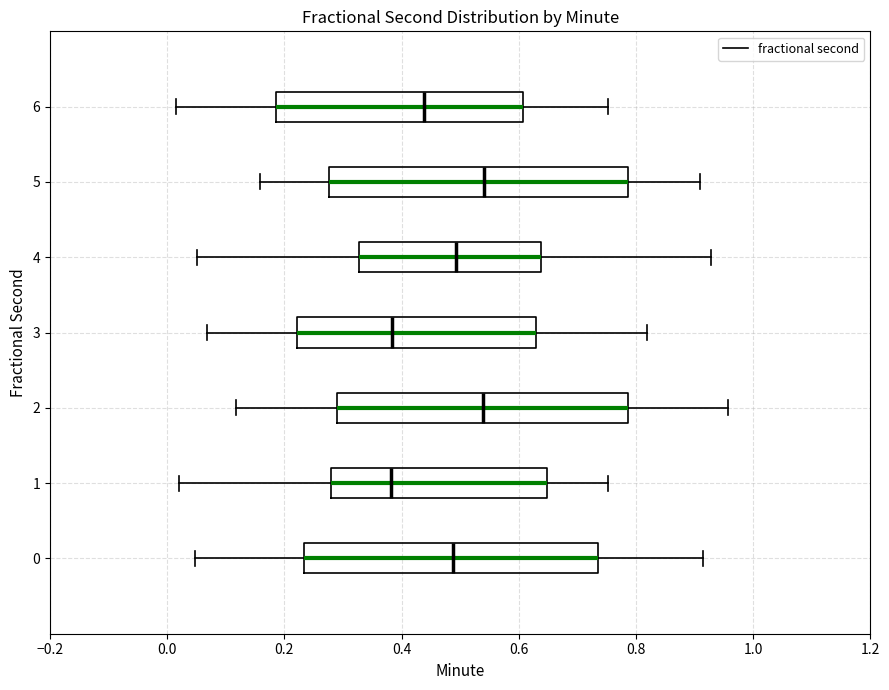

Where does the left whisker of the box at y = 4 end on the x-axis? The values are not printed on the chart, so give them approximately, as read against the axis.

0.06